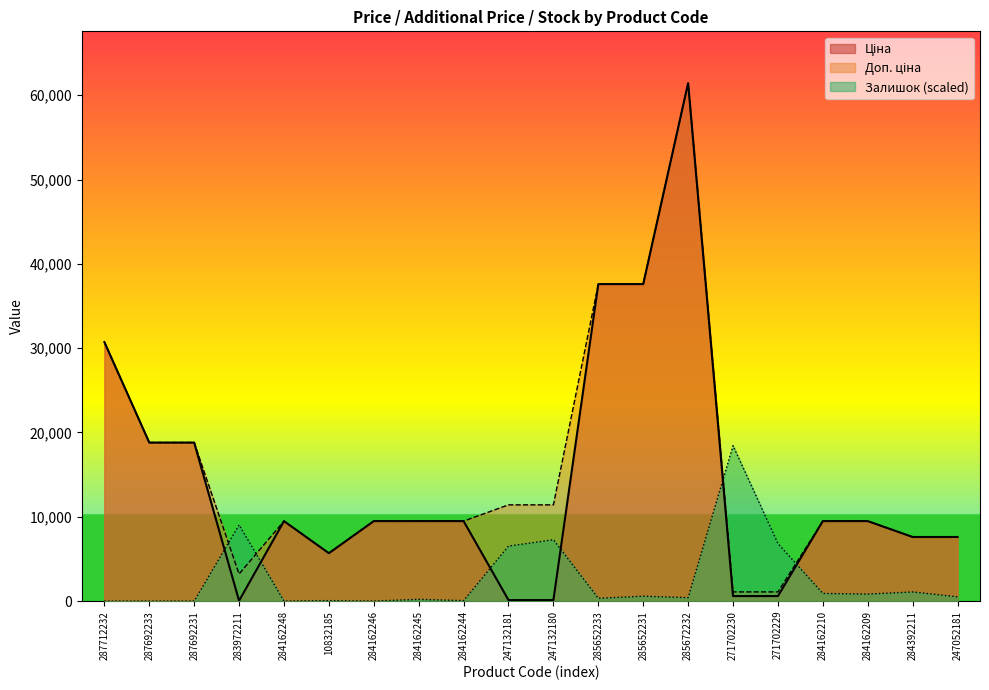

At how many categories does at least one series exceed 57142?

1